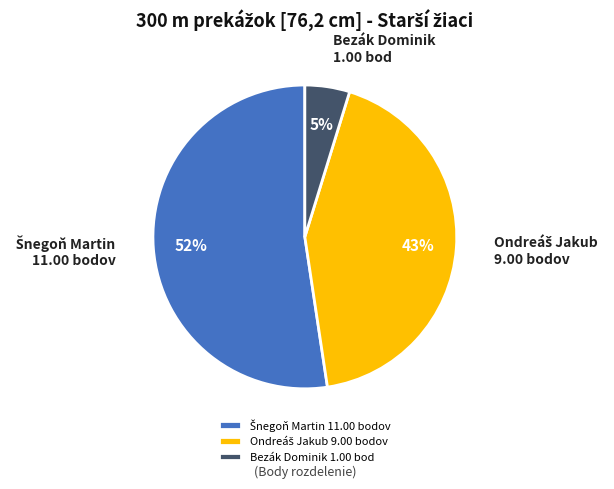

To the nearest percent, what is the average slice percentage?

33%